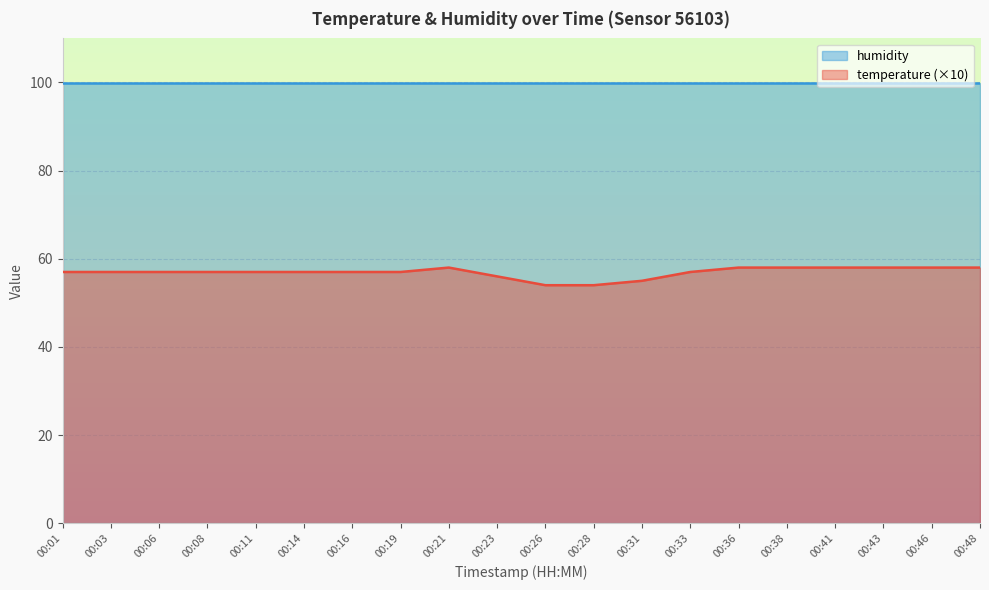

Rank the categories by value from highest to lowest.

00:21, 00:36, 00:38, 00:41, 00:43, 00:46, 00:48, 00:01, 00:03, 00:06, 00:08, 00:11, 00:14, 00:16, 00:19, 00:33, 00:23, 00:31, 00:26, 00:28